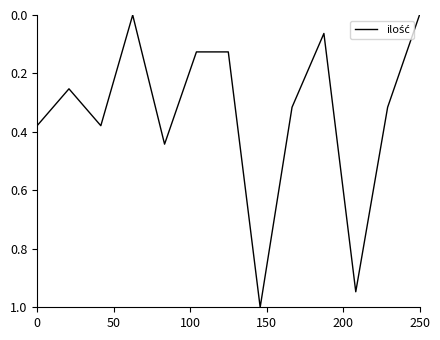

What is the greatest value displayed?

1.0